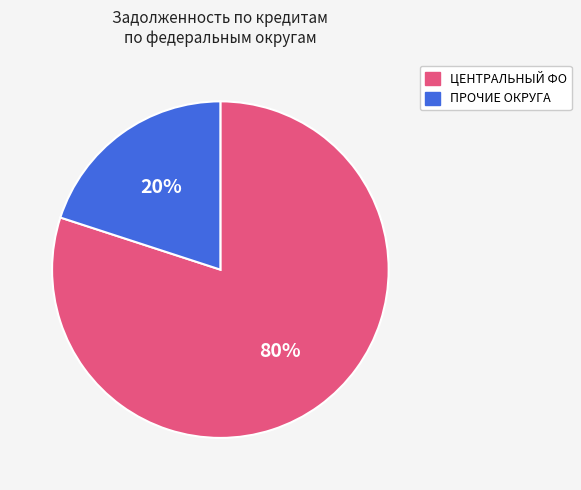

Does any single category account for the majority?

Yes